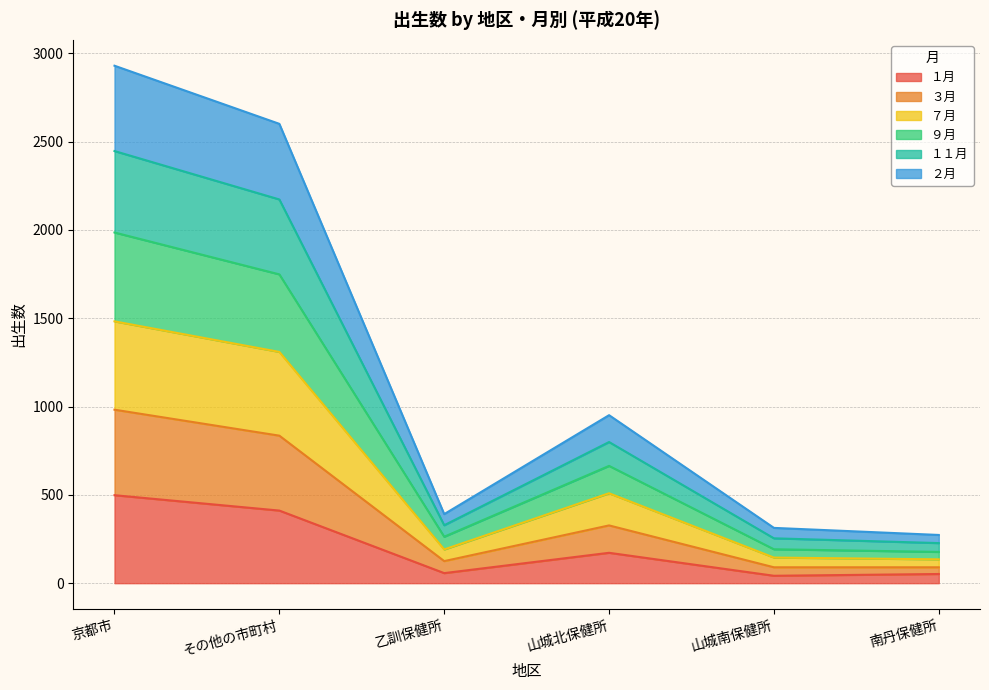

In １月, how many points are higher than both neighbors (excluding endpoints)?

1